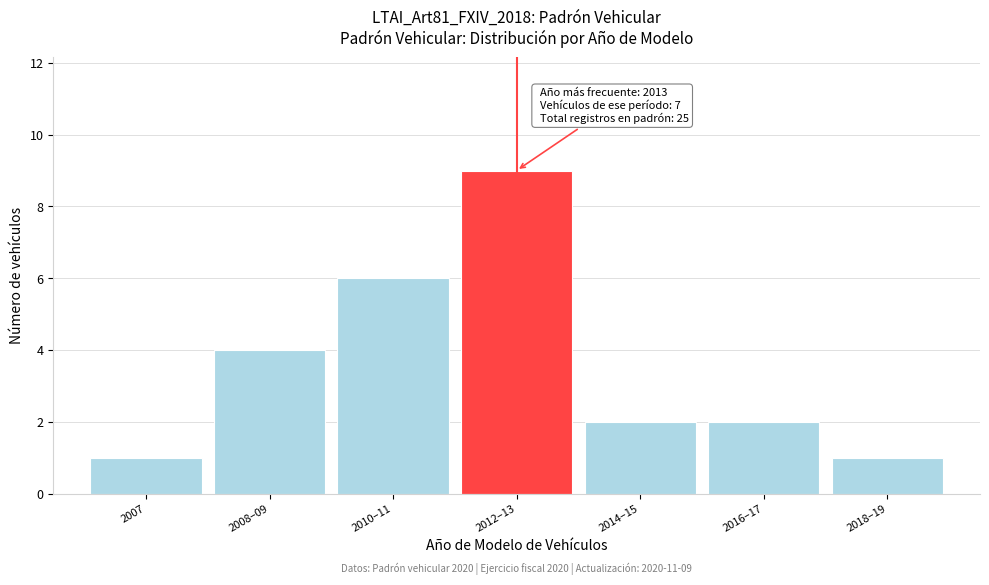

Reading right to left, transcribe all the data shown in this chart.

2018–19=1	2016–17=2	2014–15=2	2012–13=9	2010–11=6	2008–09=4	2007=1